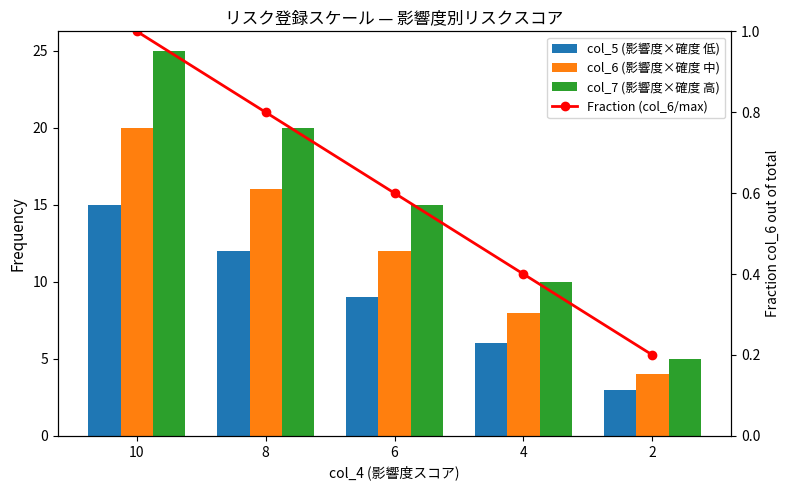

What are all the series names shown in the legend?

col_5 (影響度×確度 低), col_6 (影響度×確度 中), col_7 (影響度×確度 高), Fraction (col_6/max)